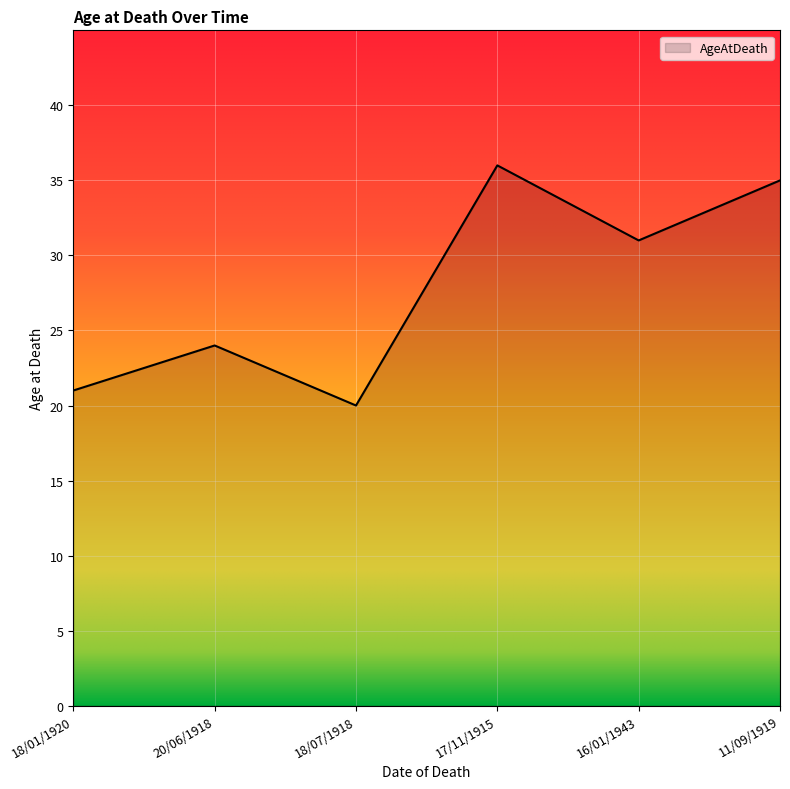

Reading left to right, transcribe all the data shown in this chart.

21	24	20	36	31	35